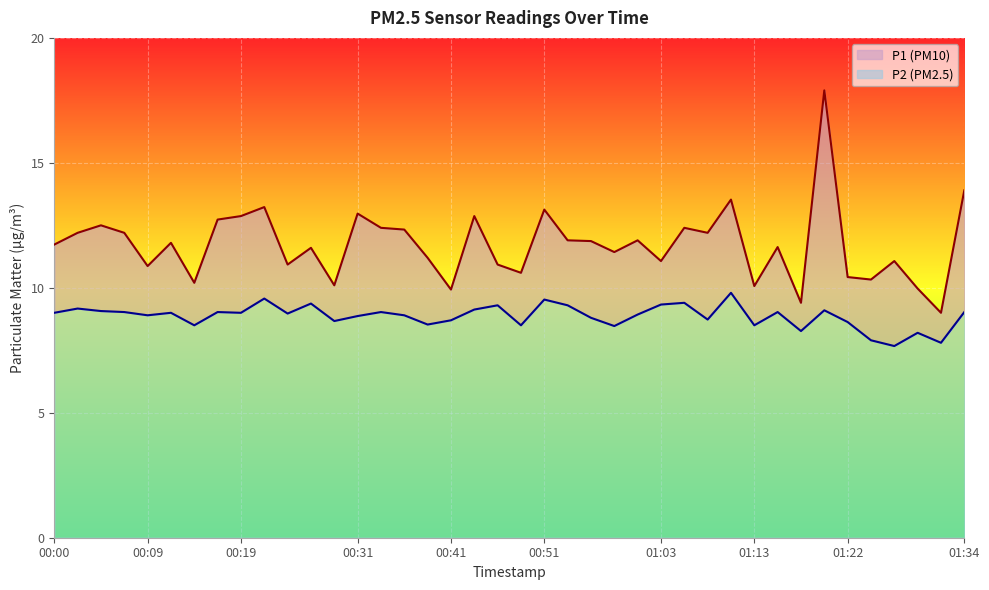

True or false: P2 and P1 intersect in this chart.

False